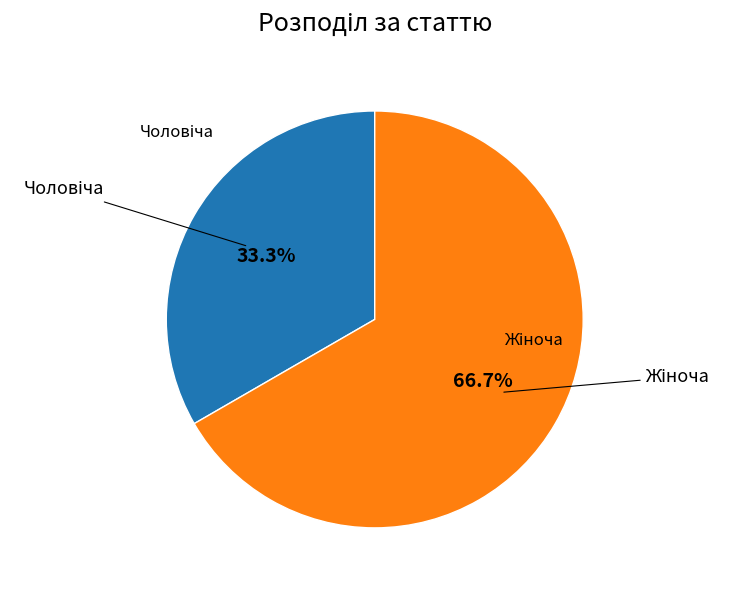

Is there a majority slice in this chart?

Yes